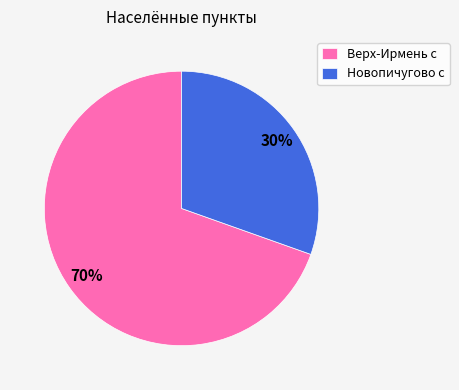

Is the sum of Верх-Ирмень с and Новопичугово с greater than half?

Yes